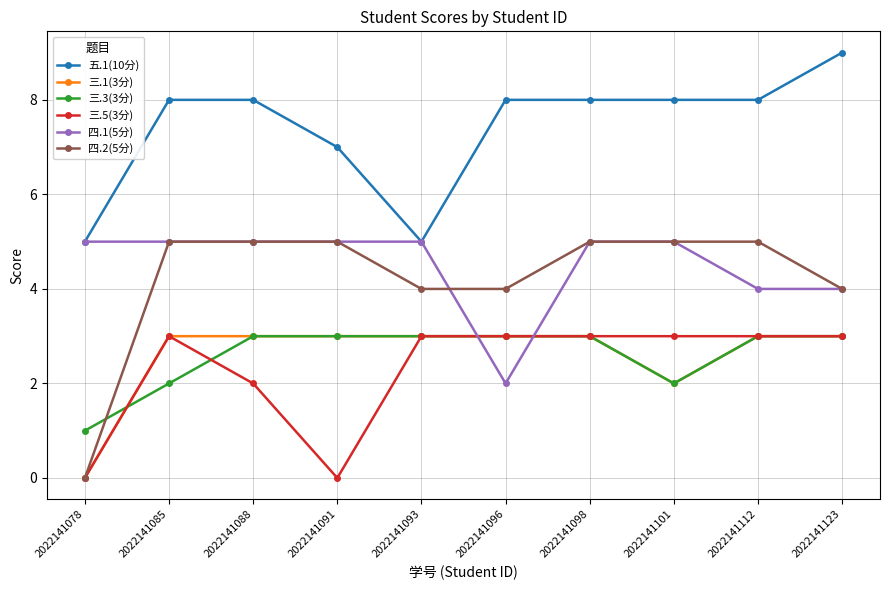

How many data points does each series have?

10